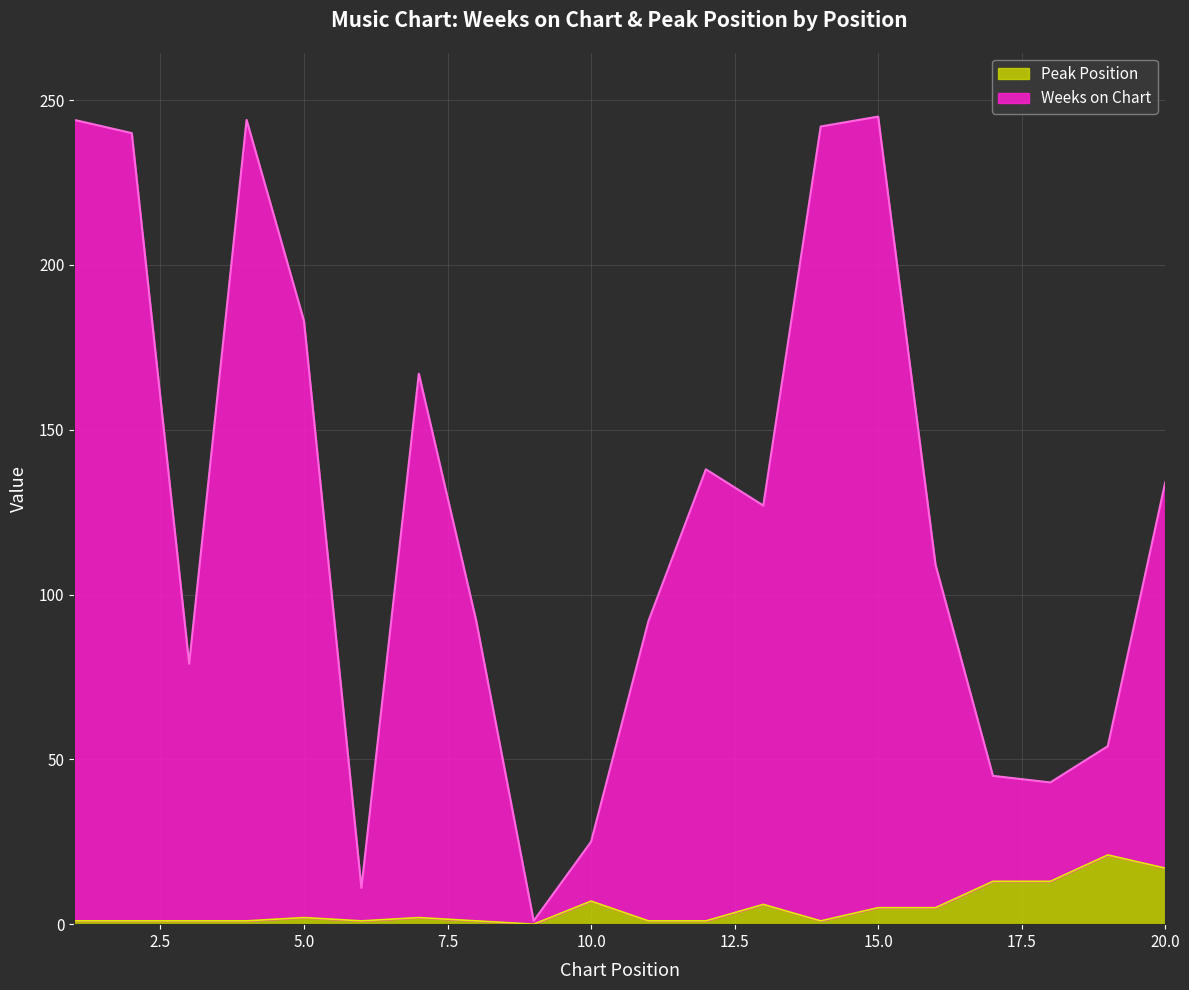

Does the chart display data point markers on the line(s)?

No